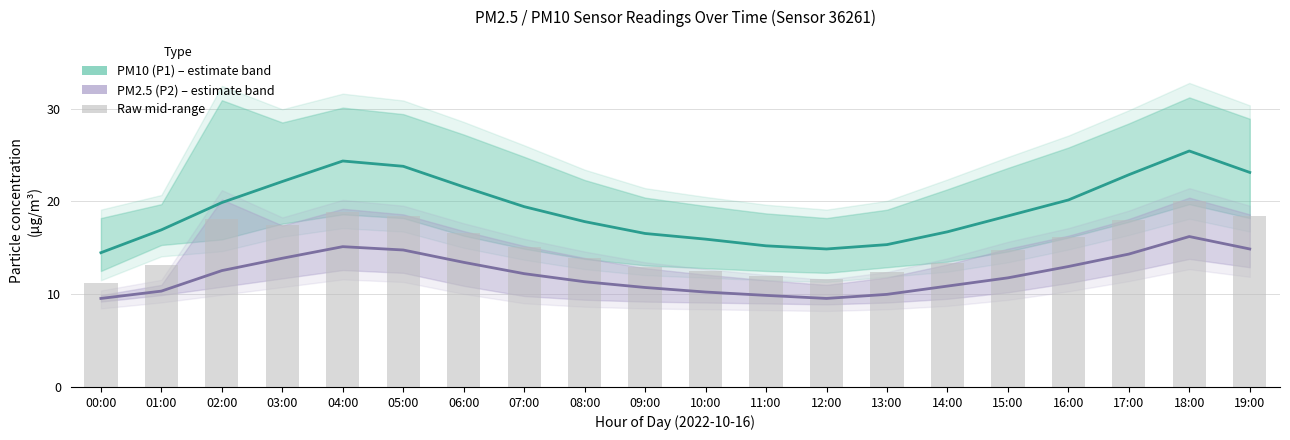

At which label is PM10 (P1) closest to 19?

07:00